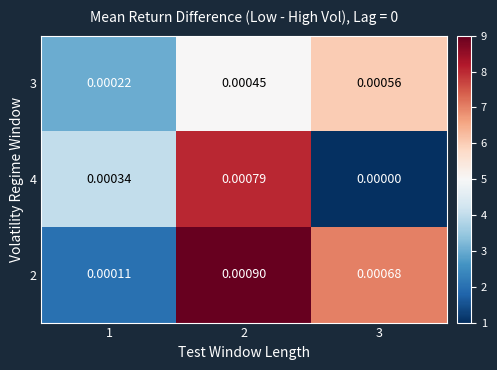

At which category does the chart reach its peak across all series?

2